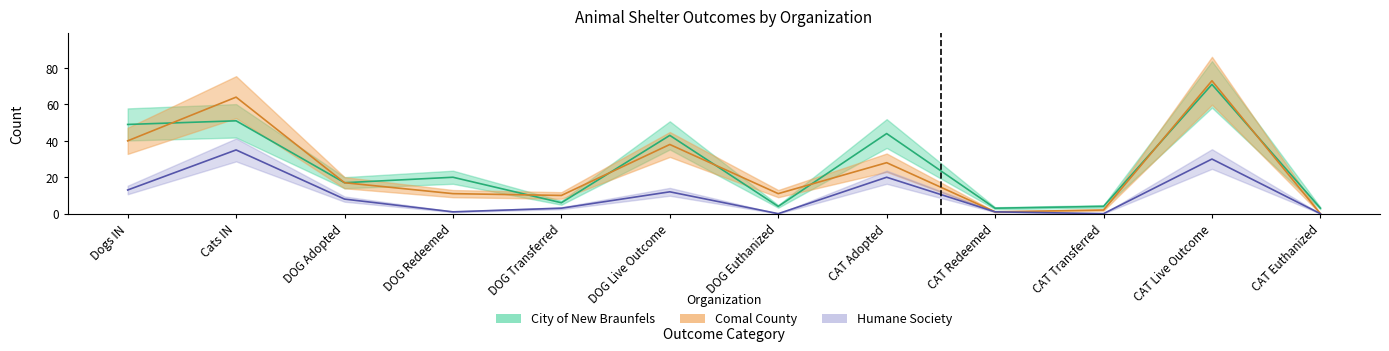

How many categories are shown in the chart?

12